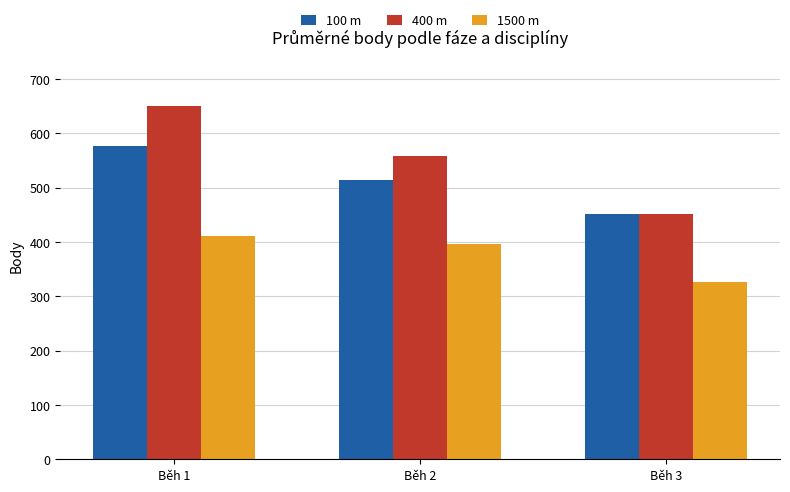

Read the 100 m value at Běh 3, to the nearest 5.

450